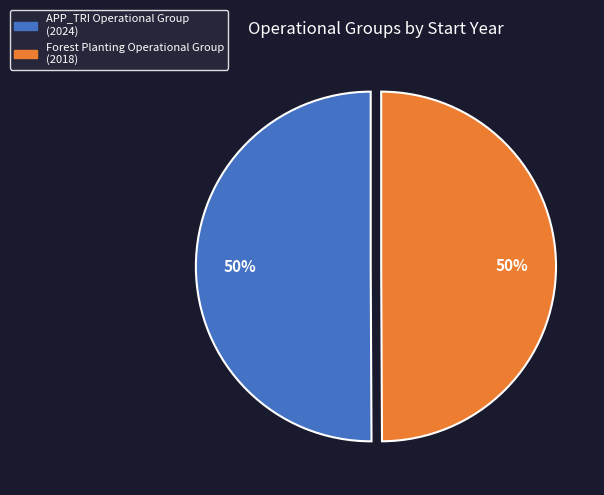

The Forest Planting Operational Group slice represents 50% of the pie. True or false?

True